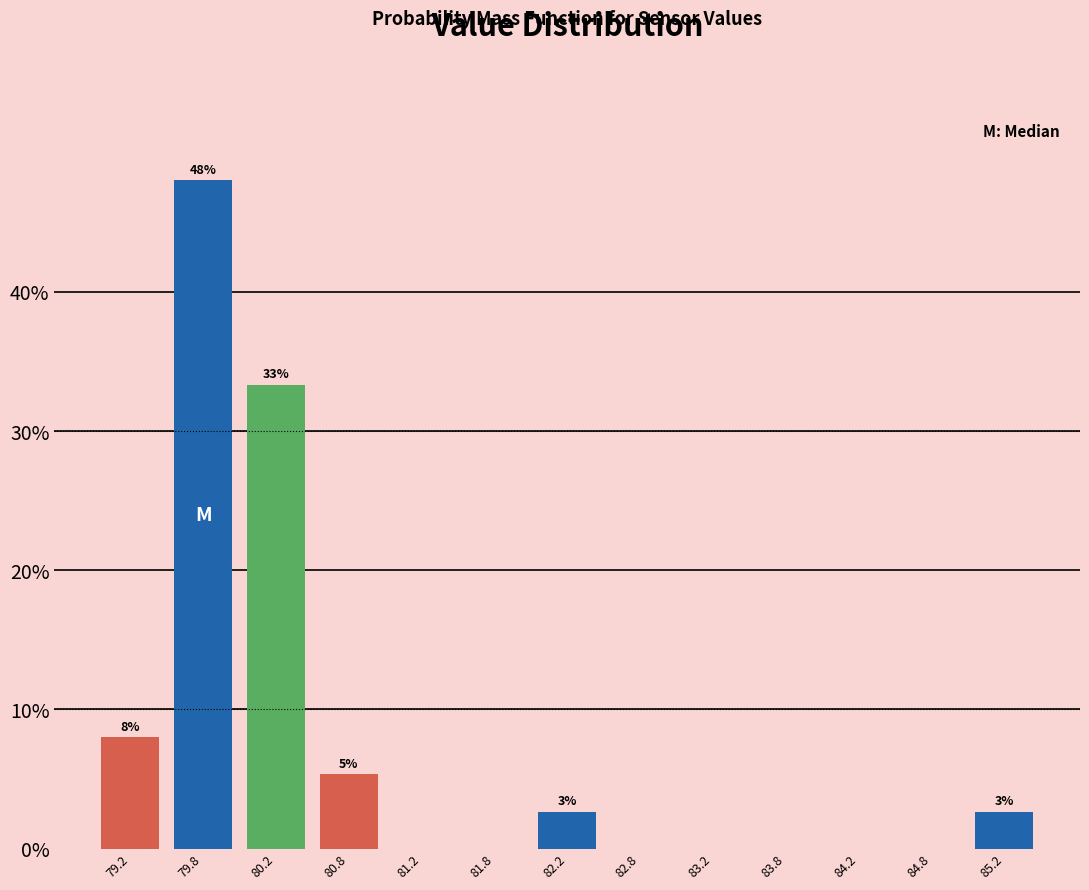

Over which range of the x-axis is the bar tallest?

79.5 to 80.0